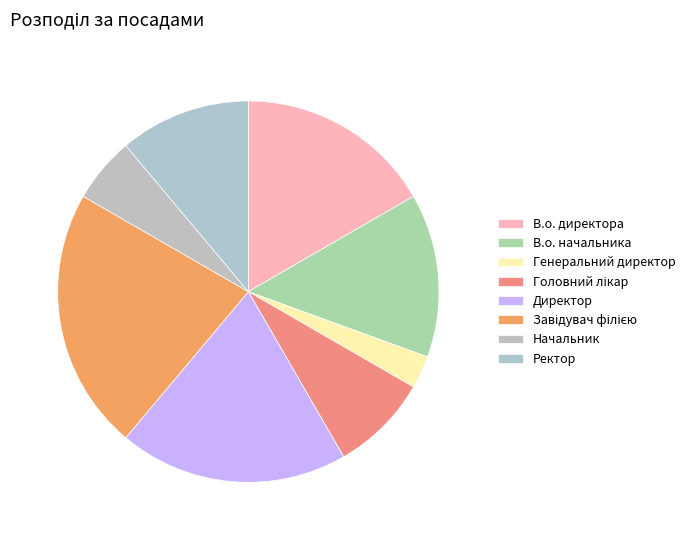

To the nearest percent, what is the difference between the Ректор and В.о. начальника slice percentages?

3%